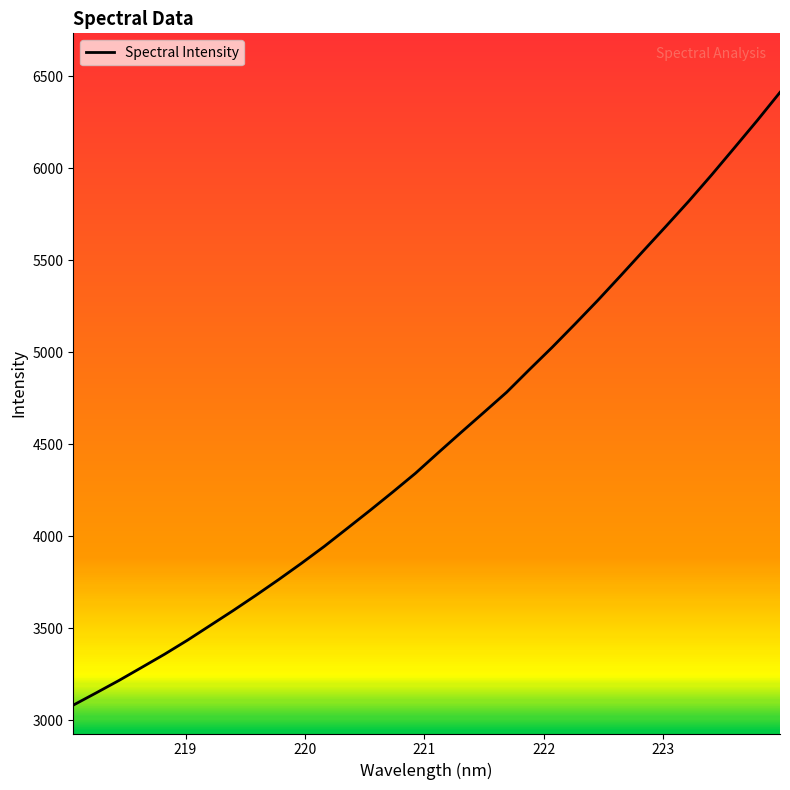

What is the maximum value shown in the chart?

6411.6